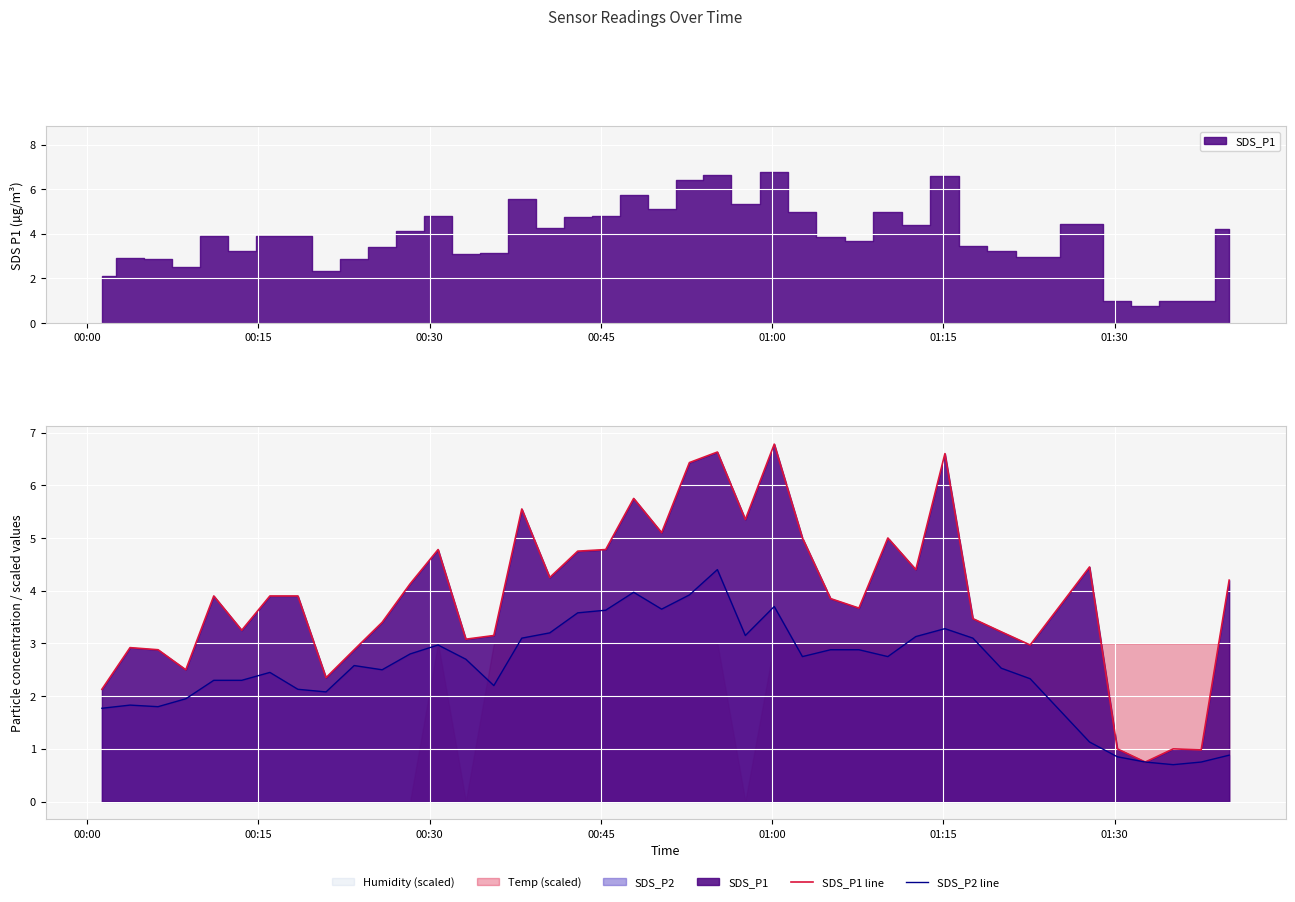

Reading right to left, transcribe all the data shown in this chart.

SDS_P1 line: 4.2	1.0	1.0	0.8	1.0	4.5	3.0	3.2	3.5	6.6	4.4	5.0	3.7	3.9	5.0	6.8	5.3	6.6	6.4	5.1	5.8	4.8	4.8	4.2	5.5	3.1	3.1	4.8	4.1	3.4	2.9	2.4	3.9	3.9	3.2	3.9	2.5	2.9	2.9	2.1
SDS_P2 line: 0.9	0.8	0.7	0.8	0.8	1.1	2.3	2.5	3.1	3.3	3.1	2.8	2.9	2.9	2.8	3.7	3.1	4.4	3.9	3.6	4.0	3.6	3.6	3.2	3.1	2.2	2.7	3.0	2.8	2.5	2.6	2.1	2.1	2.5	2.3	2.3	1.9	1.8	1.8	1.8